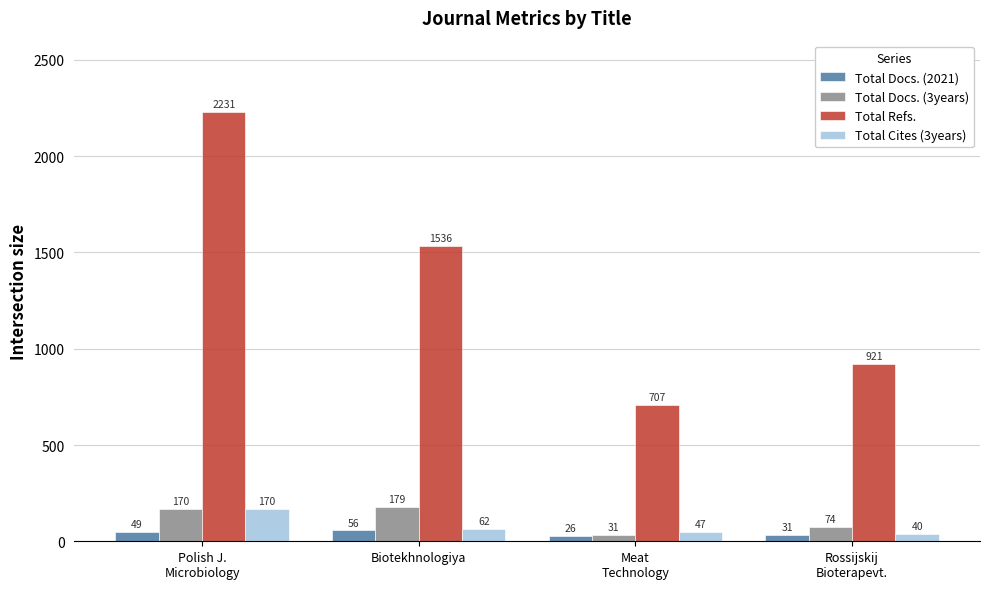

Does the chart contain any negative values?

No